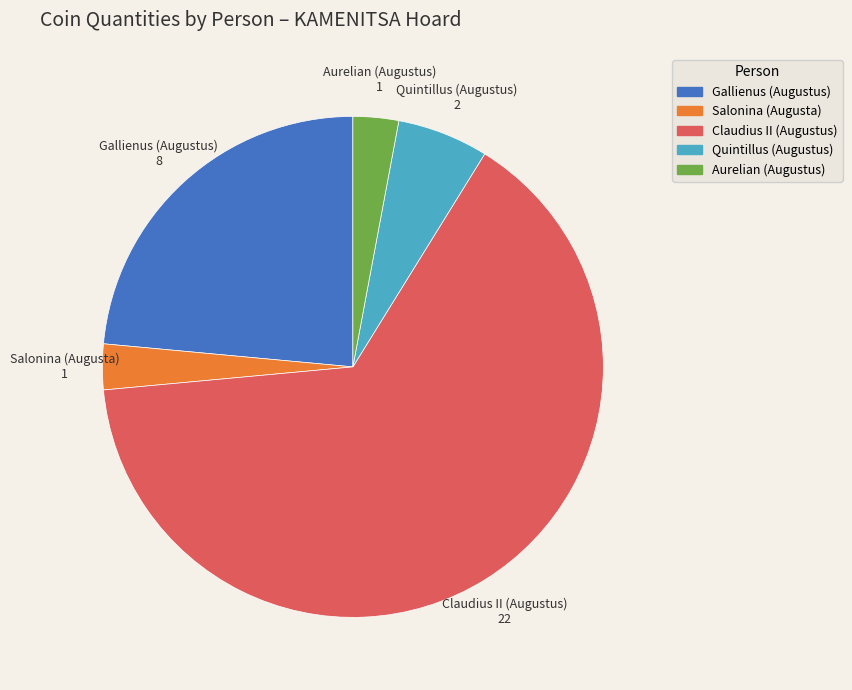

True or false: Gallienus (Augustus) accounts for 24% of the total.

True